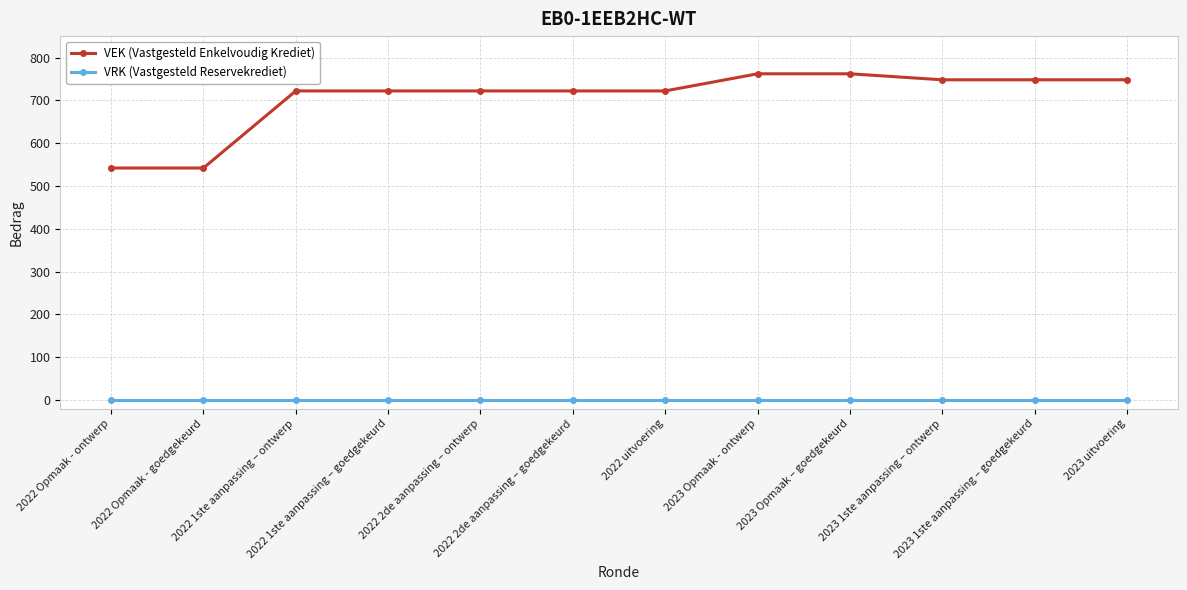

Rank the series by their average value, from highest to lowest.

VEK (Vastgesteld Enkelvoudig Krediet), VRK (Vastgesteld Reservekrediet)